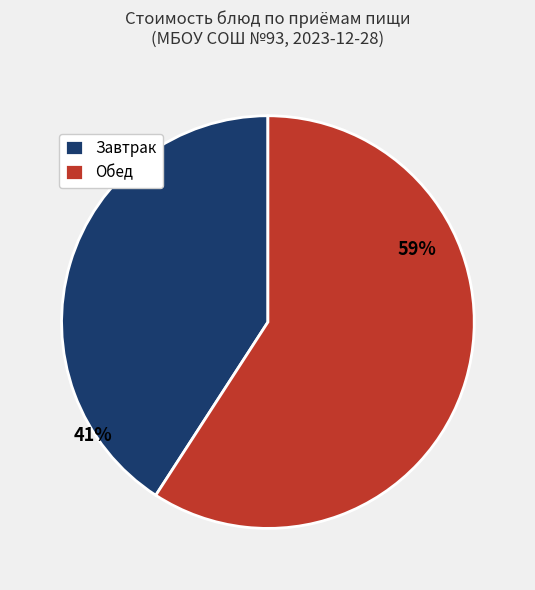

What is the largest slice in the pie chart?

Обед